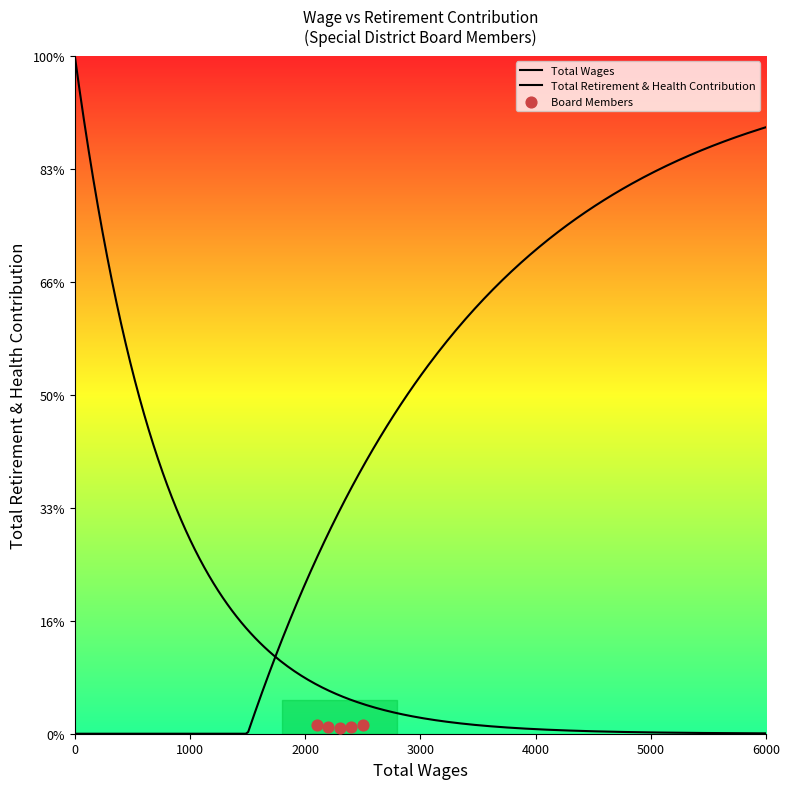

Which series has the largest Y range (max minus min)?

Total Wages